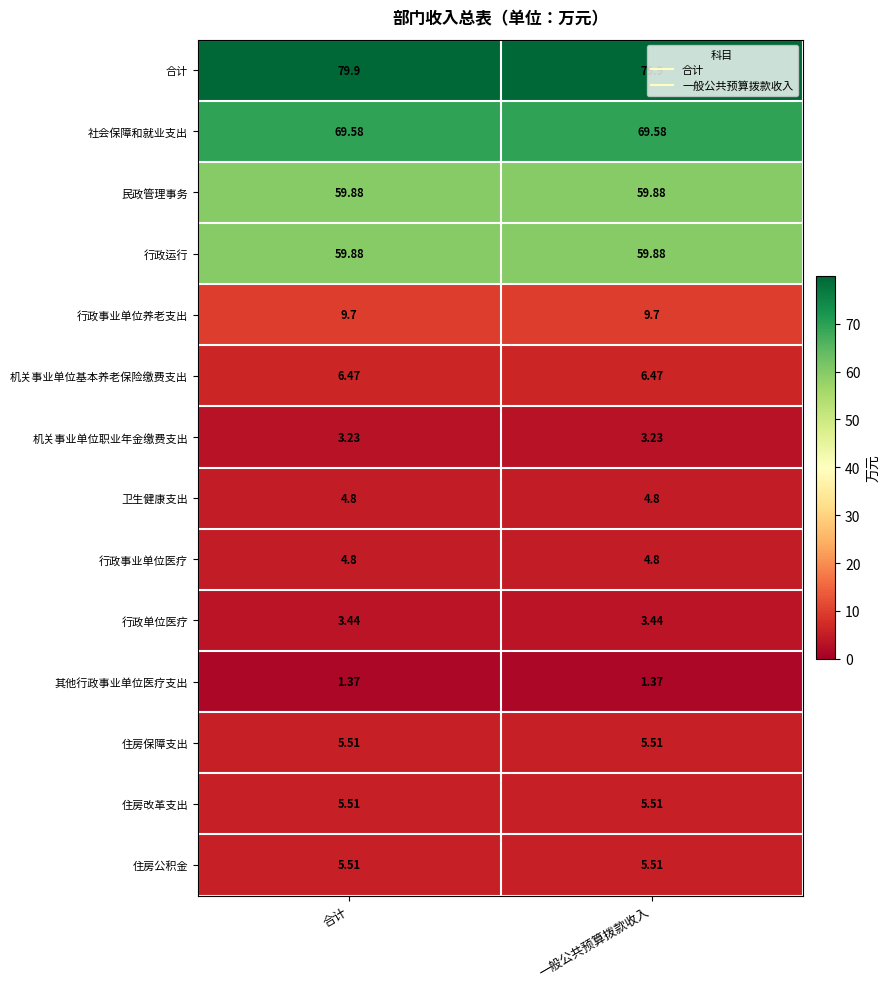

What is the total value across all series at 一般公共预算拨款收入?

319.6